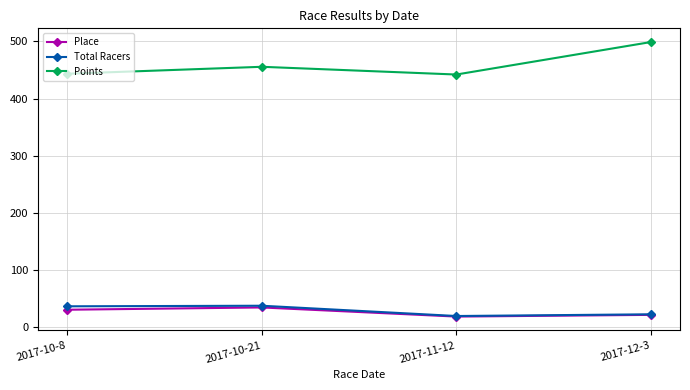

What is the average value of the Total Racers series?

28.5